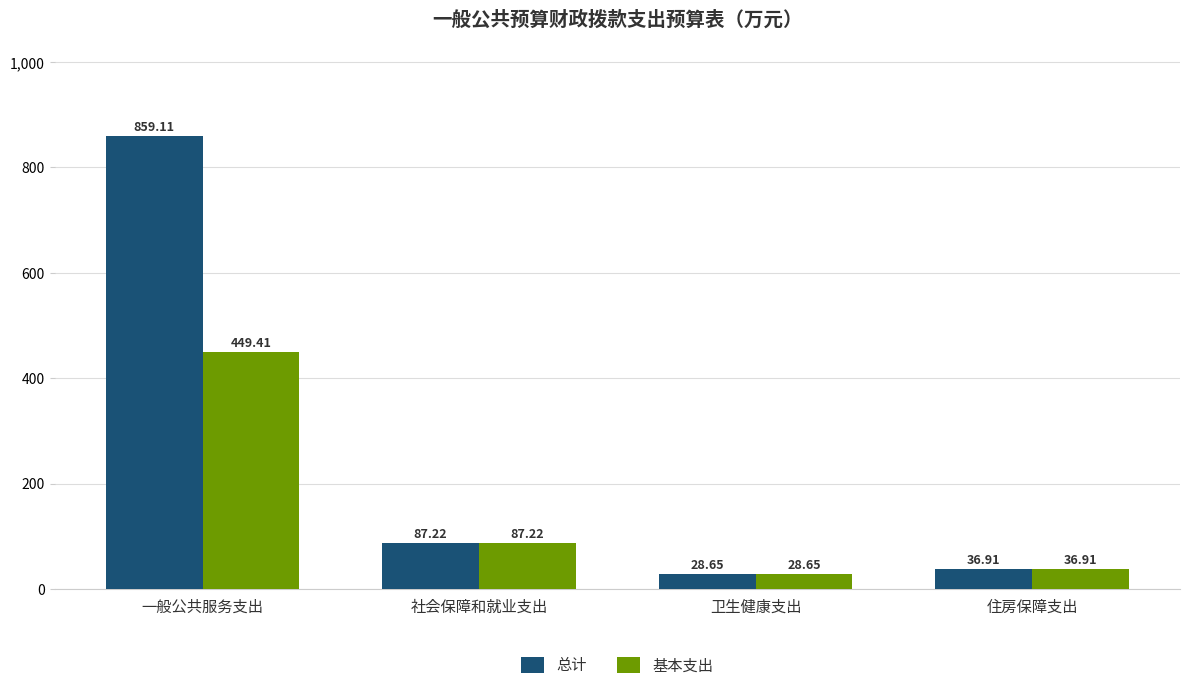

At which label is 基本支出 closest to 239?

社会保障和就业支出